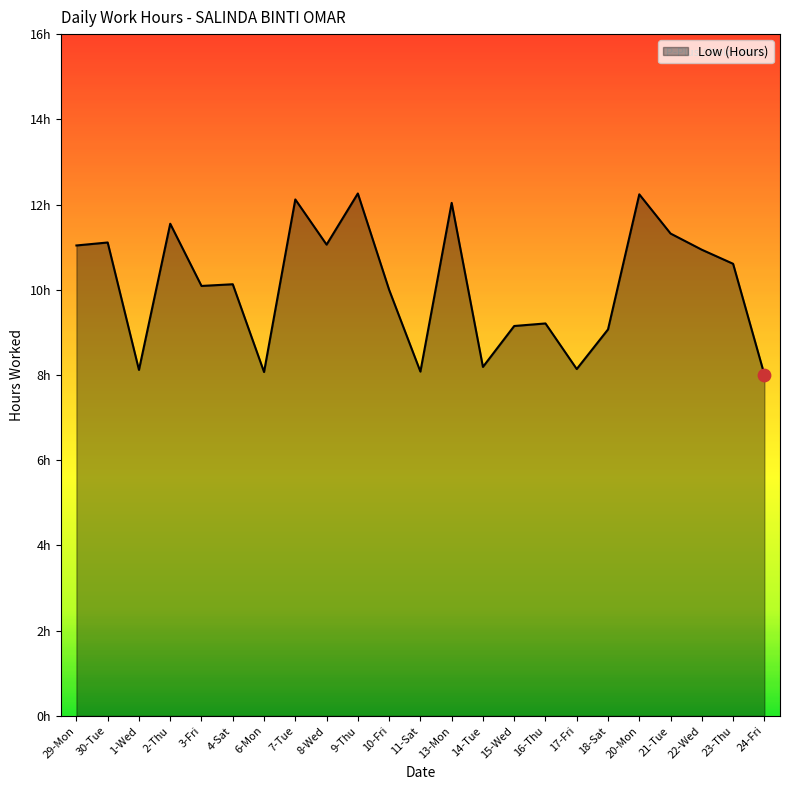

Approximately how many times larger is the value at 30-Tue compared to 8-Wed?

1.0